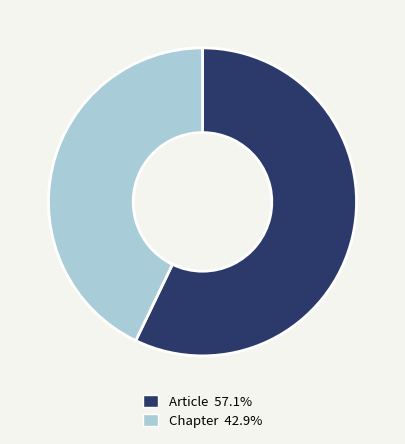

How many slices are in this pie chart?

2